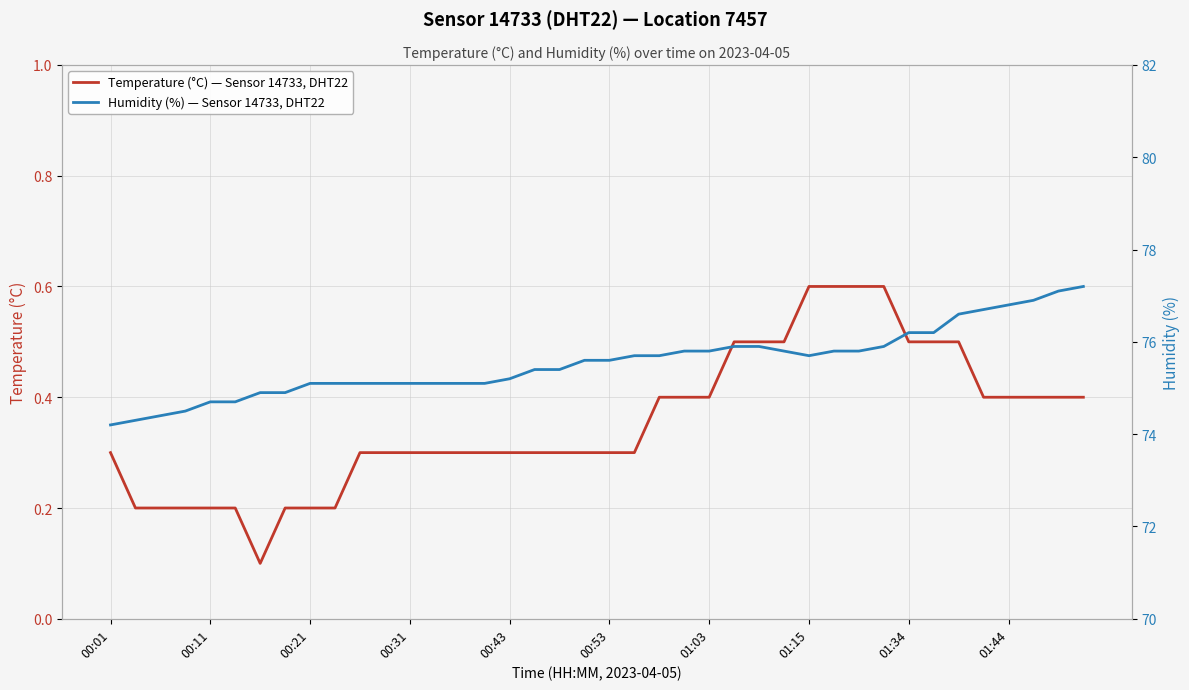

How many lines are shown in the chart?

2